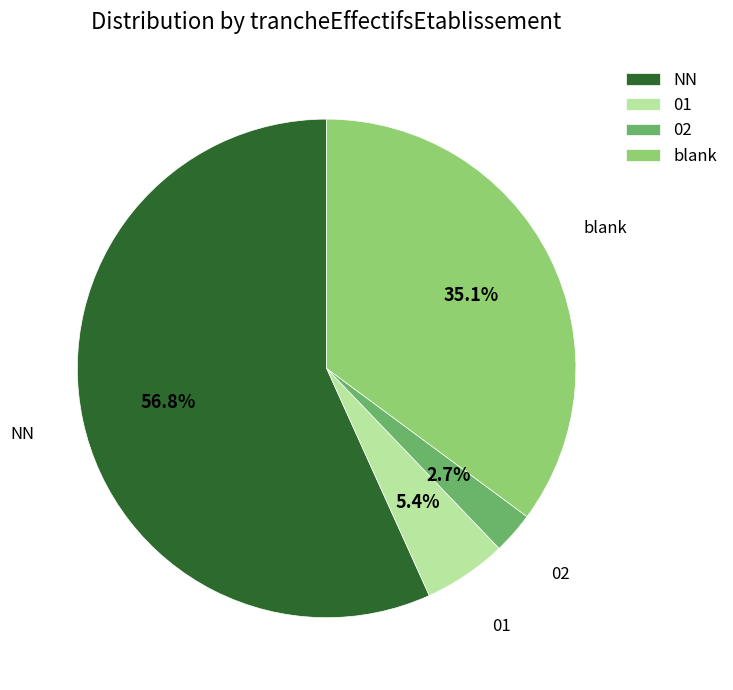

Which slice is the largest?

NN